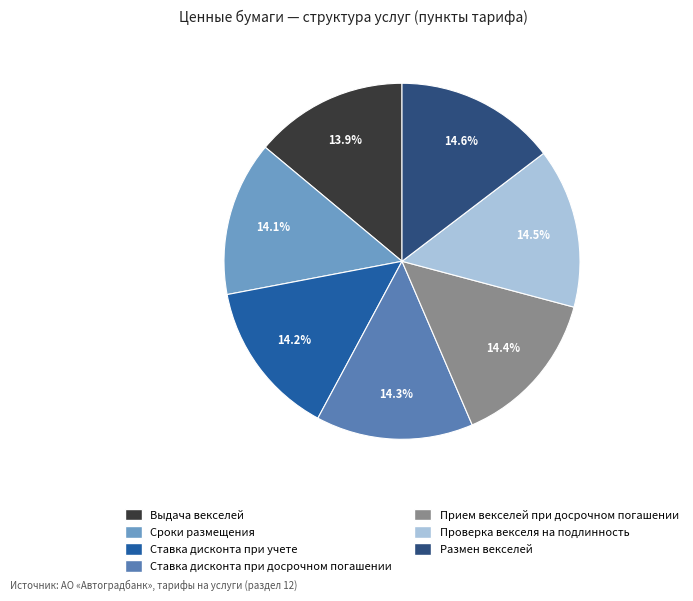

What percentage is the Выдача векселей slice, to the nearest percent?

14%